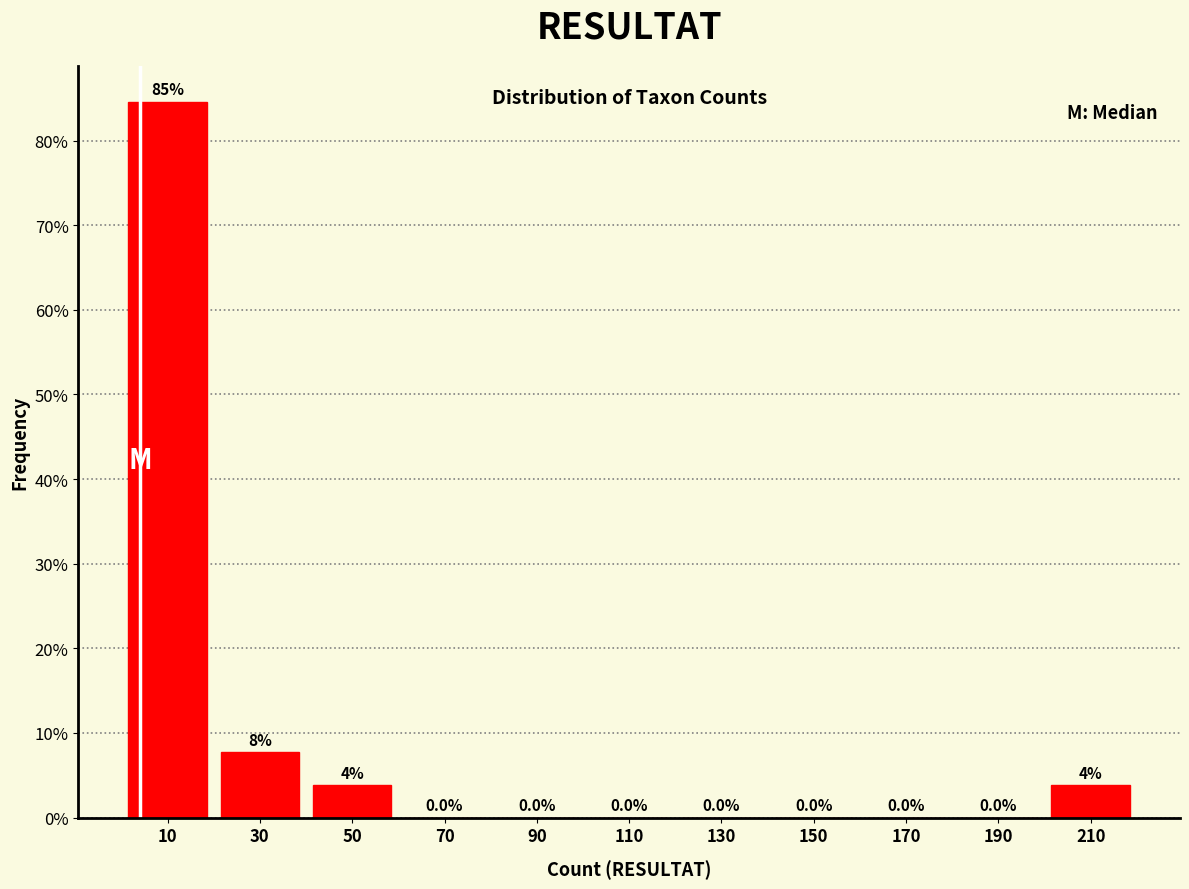

Which range on the x-axis has the tallest bar?

0 to 20